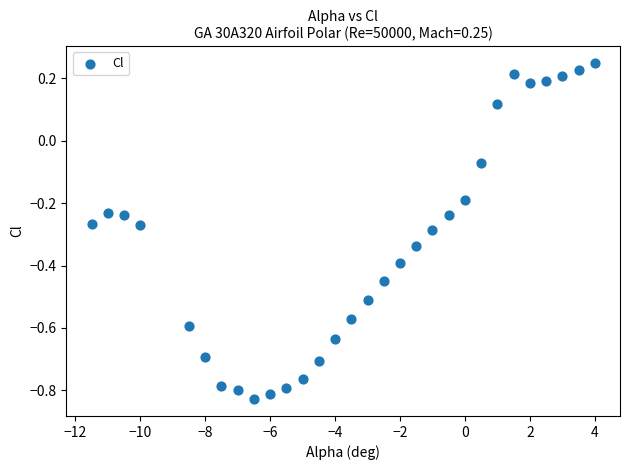

What is the range of Y values (max minus min)?

1.1